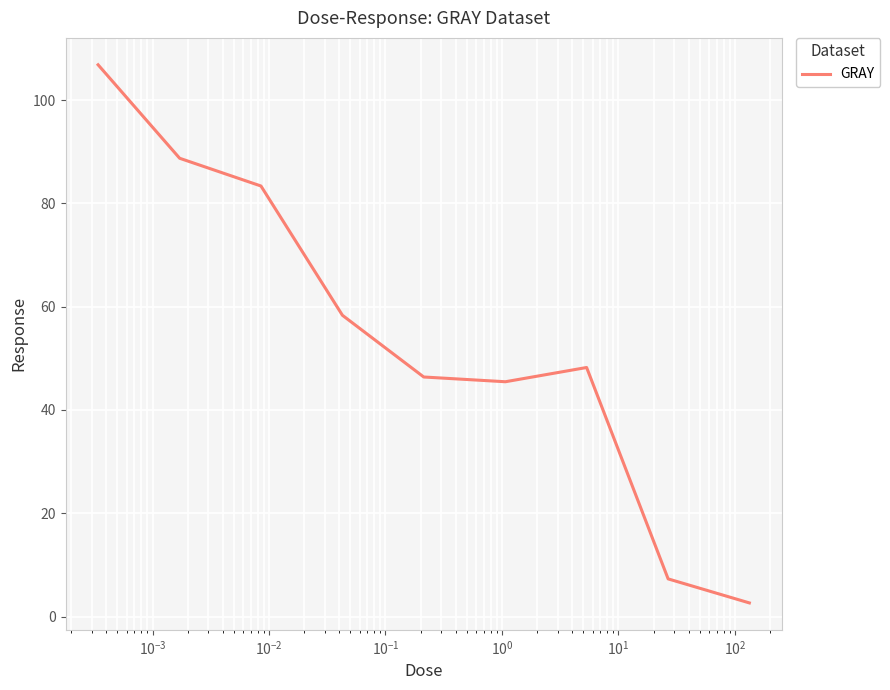

What is the maximum value shown in the chart?

106.9